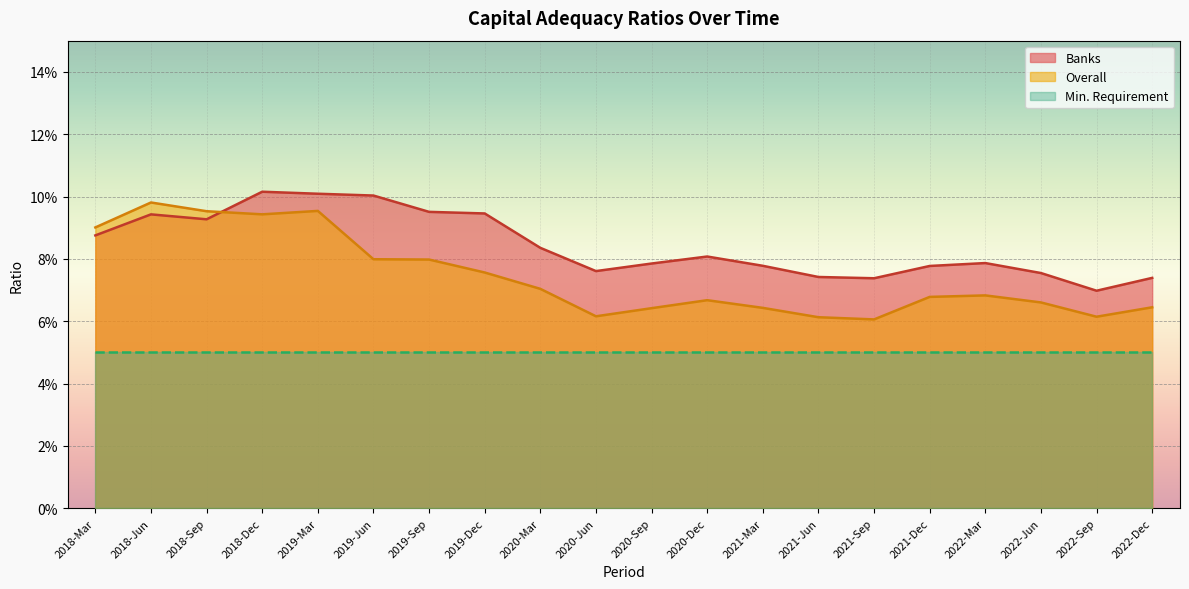

Does the chart display data point markers on the line(s)?

No